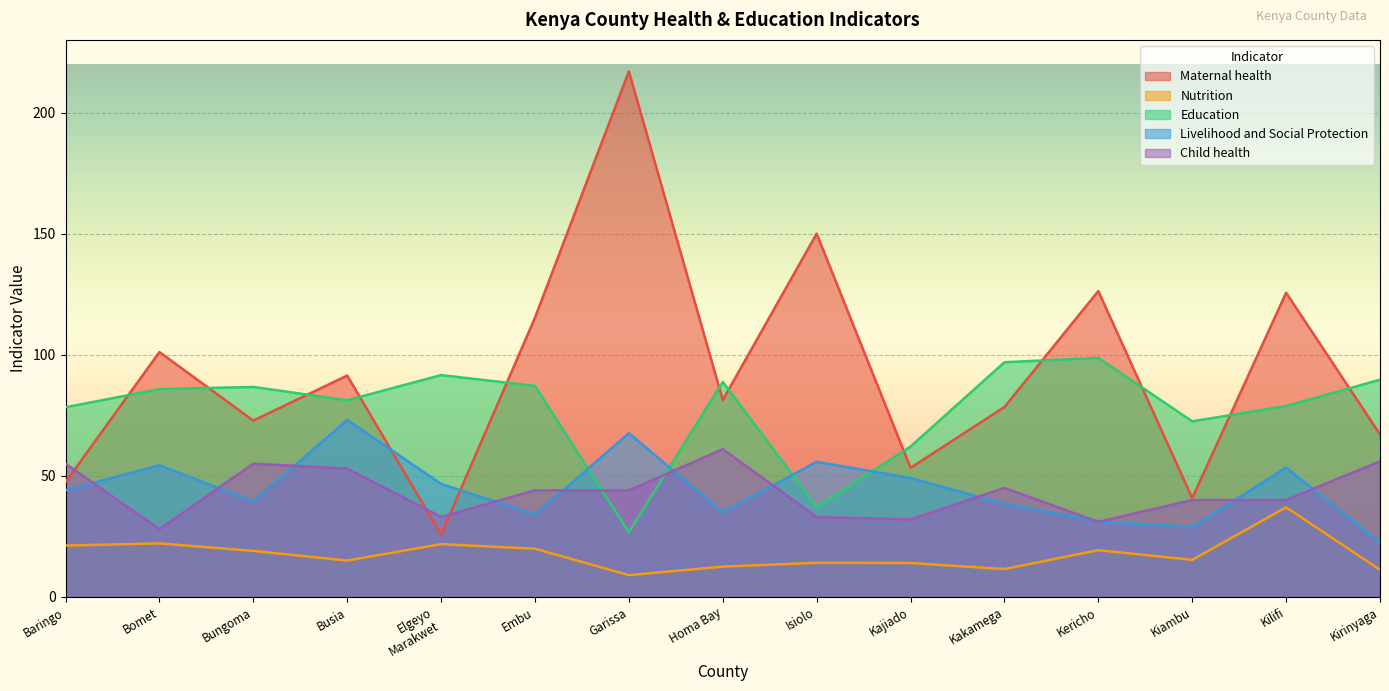

What is the spread (max minus min) of values at Kericho?

107.0